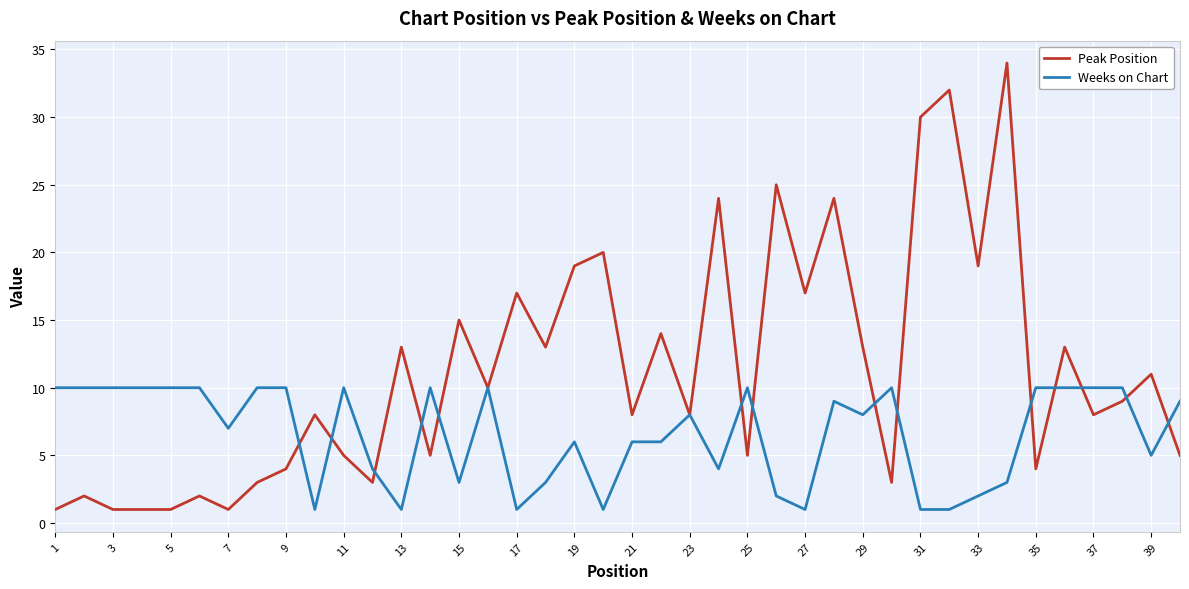

Which series has the largest total across all categories?

Peak Position